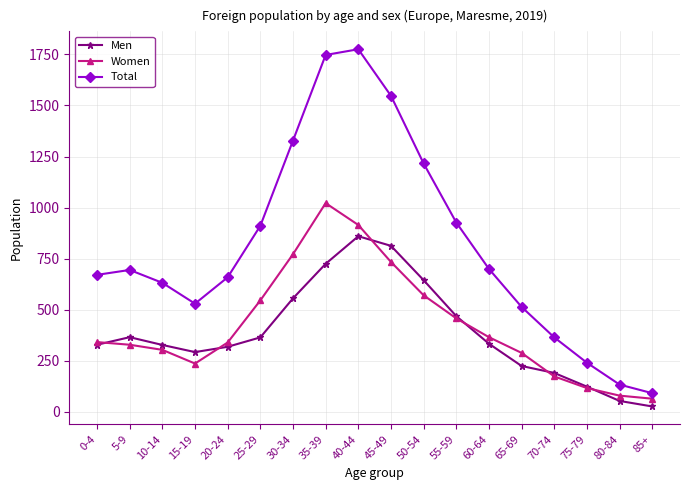

Rank the series at 30-34 from highest to lowest value.

Total, Women, Men